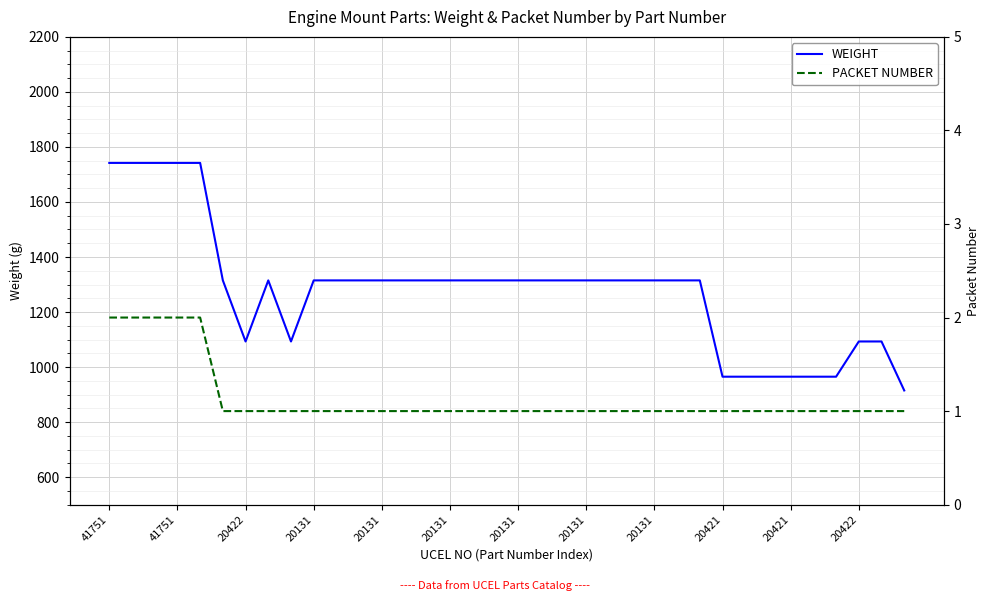

In WEIGHT, how many points are lower than both neighbors (excluding endpoints)?

2